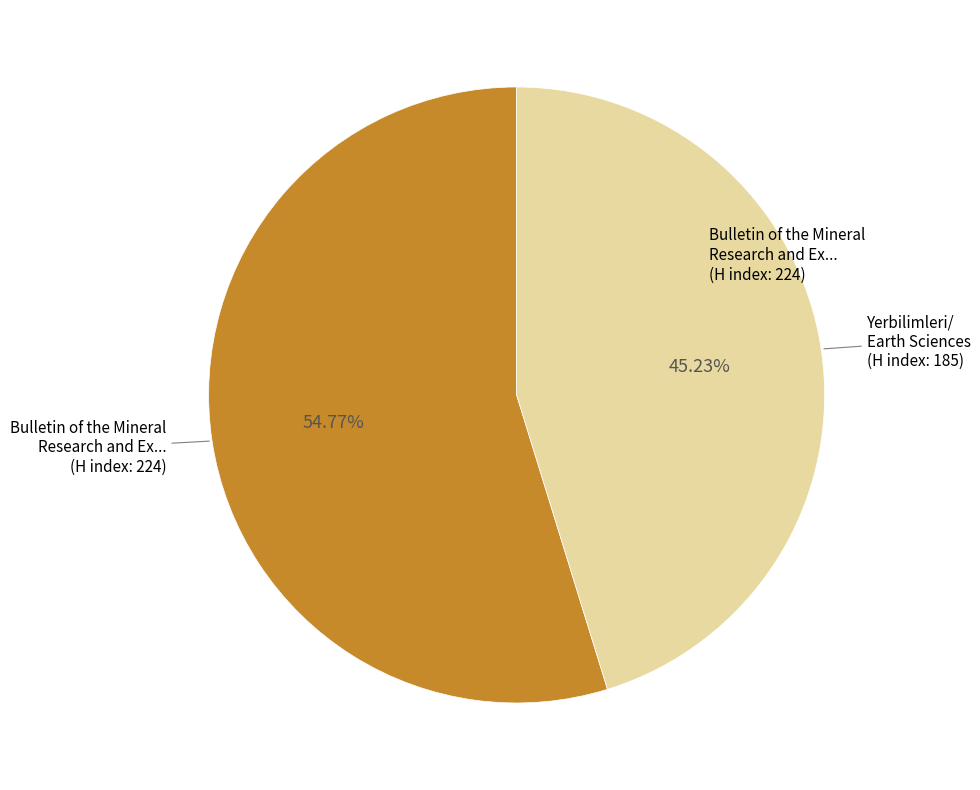

To the nearest percent, what is the average slice percentage?

50%